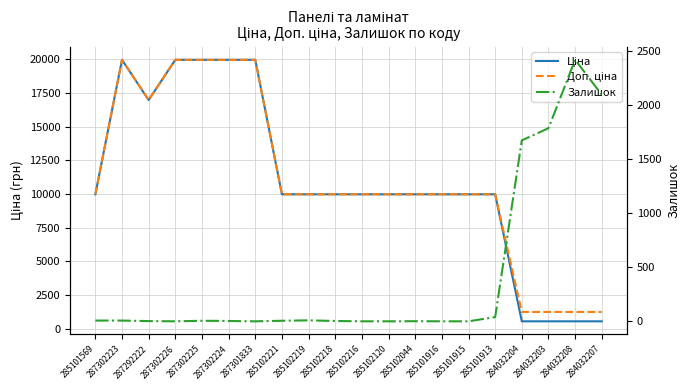

List the series in order of their peak value, highest first.

Ціна, Доп. ціна, Залишок